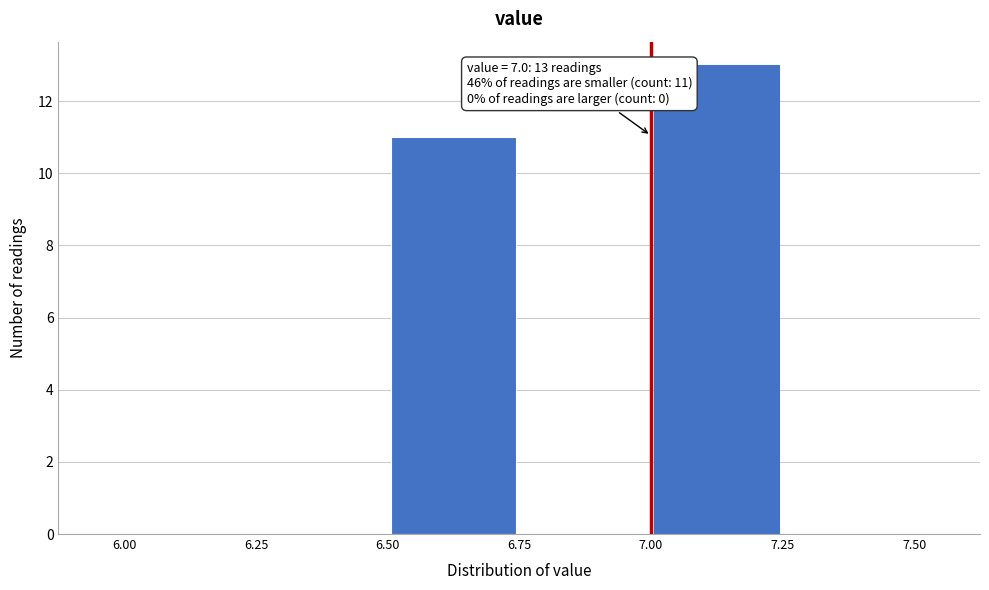

Which range on the x-axis has the tallest bar?

7.00 to 7.25